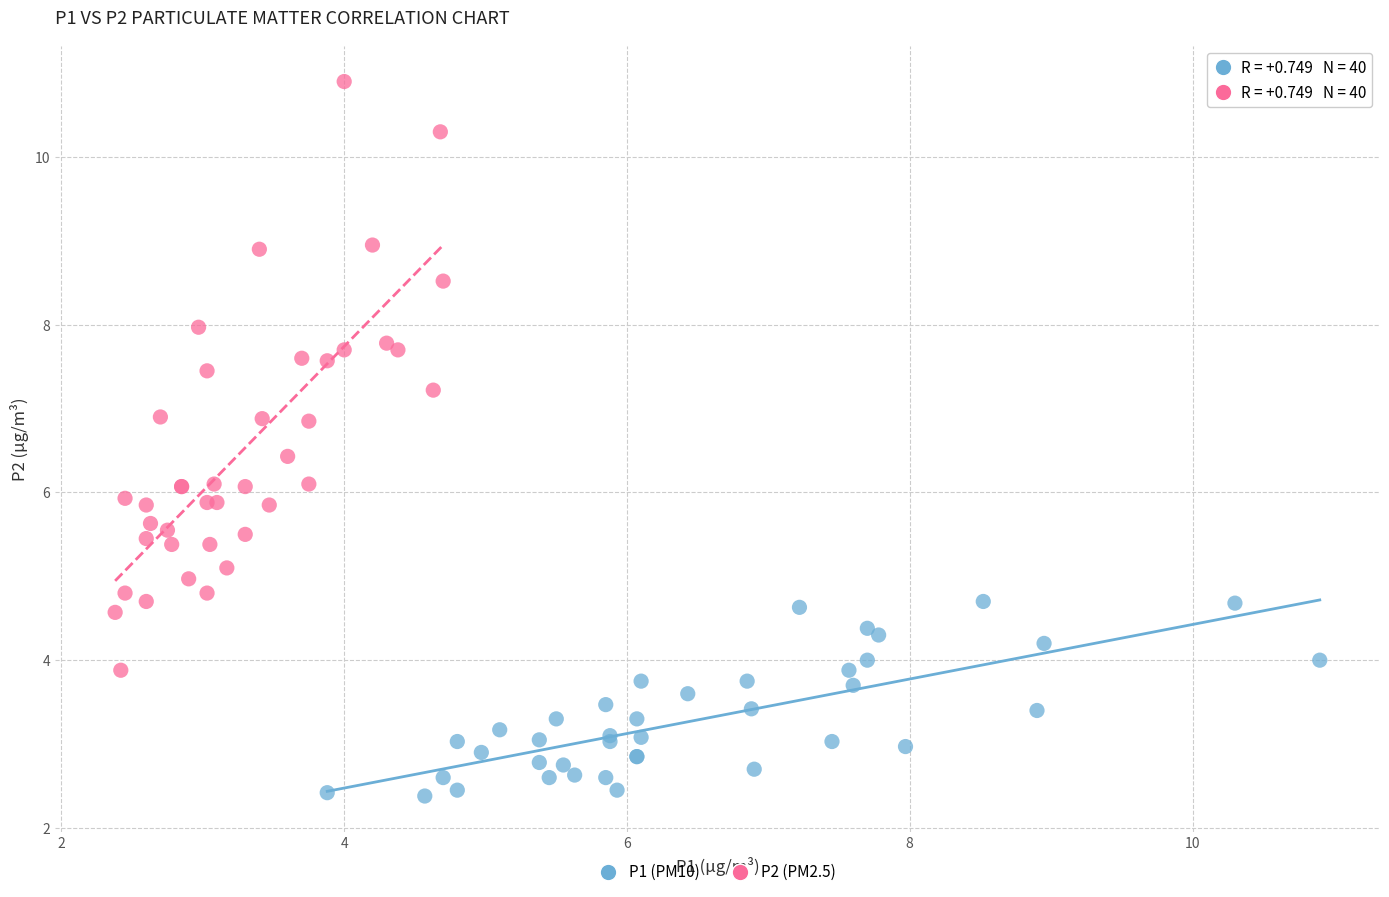

What are all the series names shown in the legend?

P1 (PM10), P2 (PM2.5)